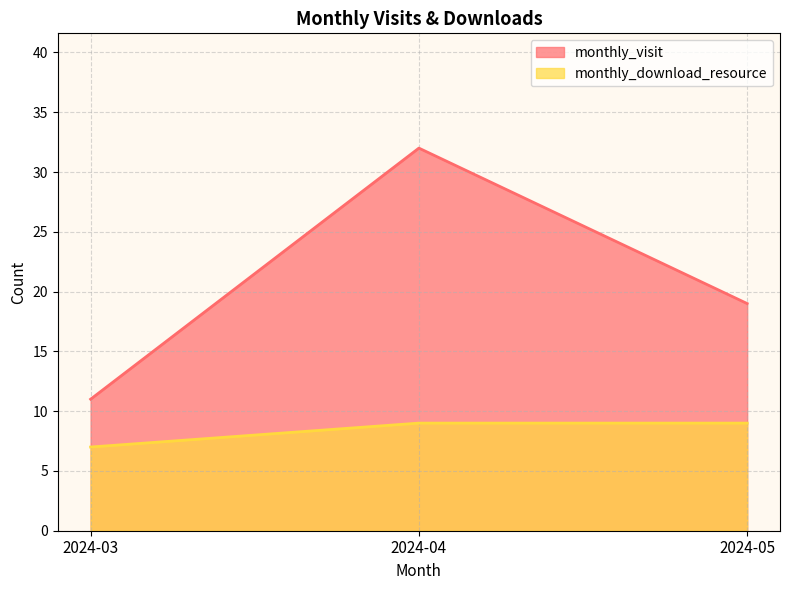

How many values in the monthly_visit series are below 19?

1